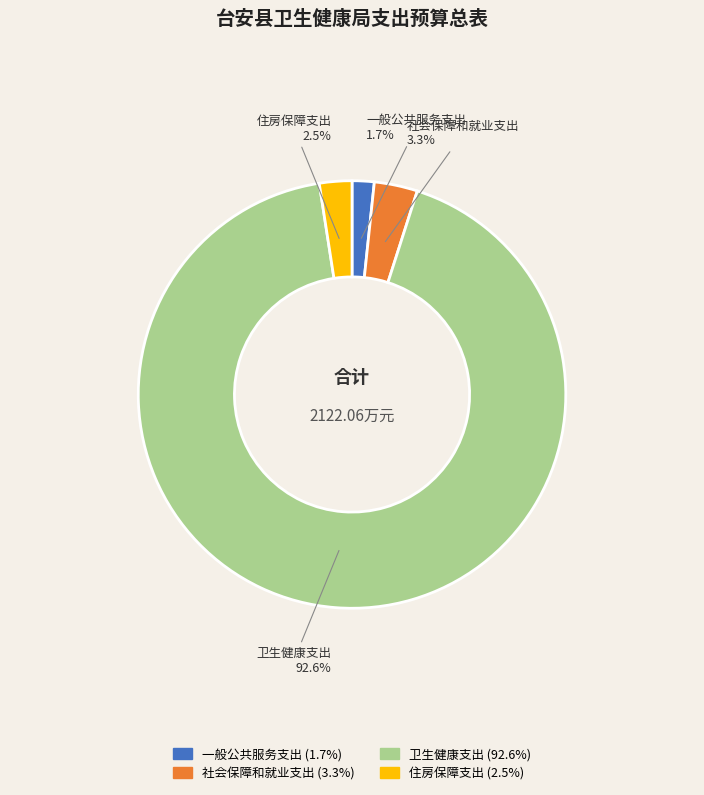

Is there a majority slice in this chart?

Yes